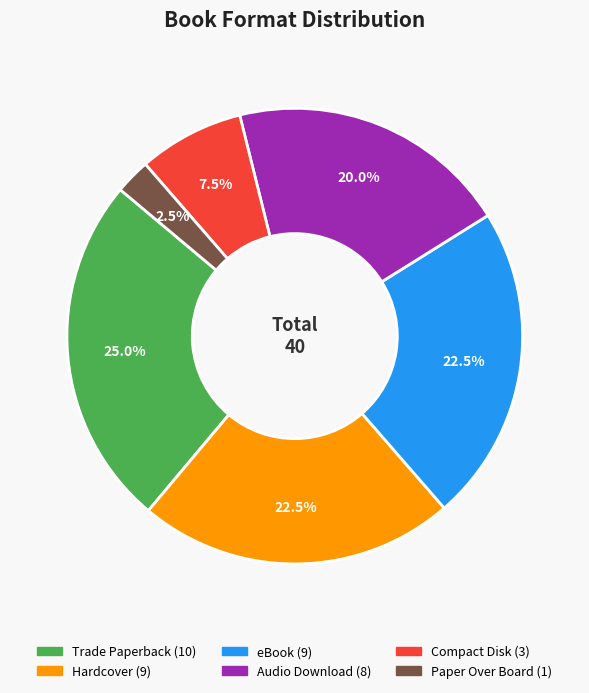

What percentage do Hardcover and Audio Download together represent?

42.5%